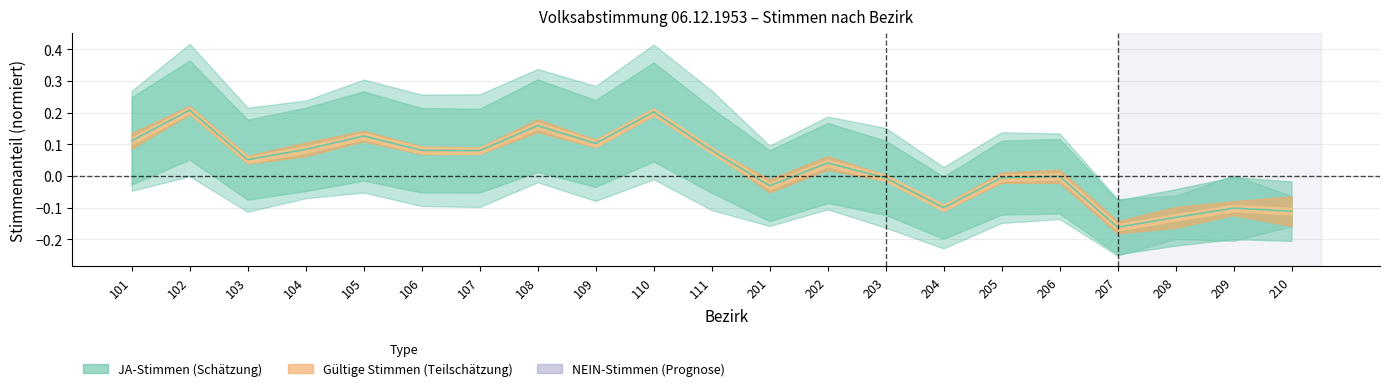

Rank the categories by value from highest to lowest.

102, 110, 108, 105, 101, 109, 104, 106, 111, 107, 103, 202, 206, 205, 203, 201, 204, 209, 210, 208, 207